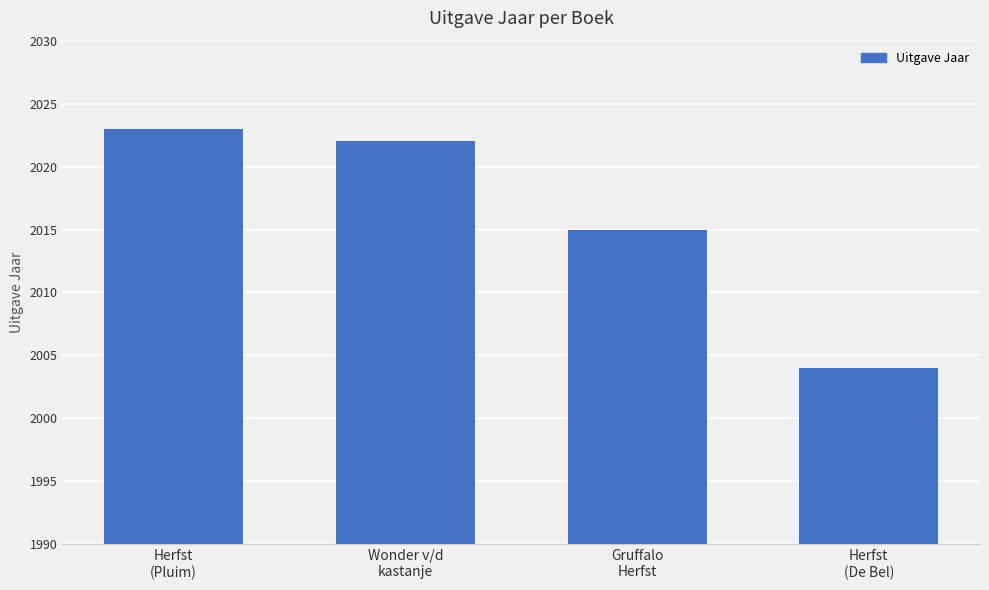

Which has a higher value, Herfst
(De Bel) or Wonder v/d
kastanje?

Wonder v/d
kastanje